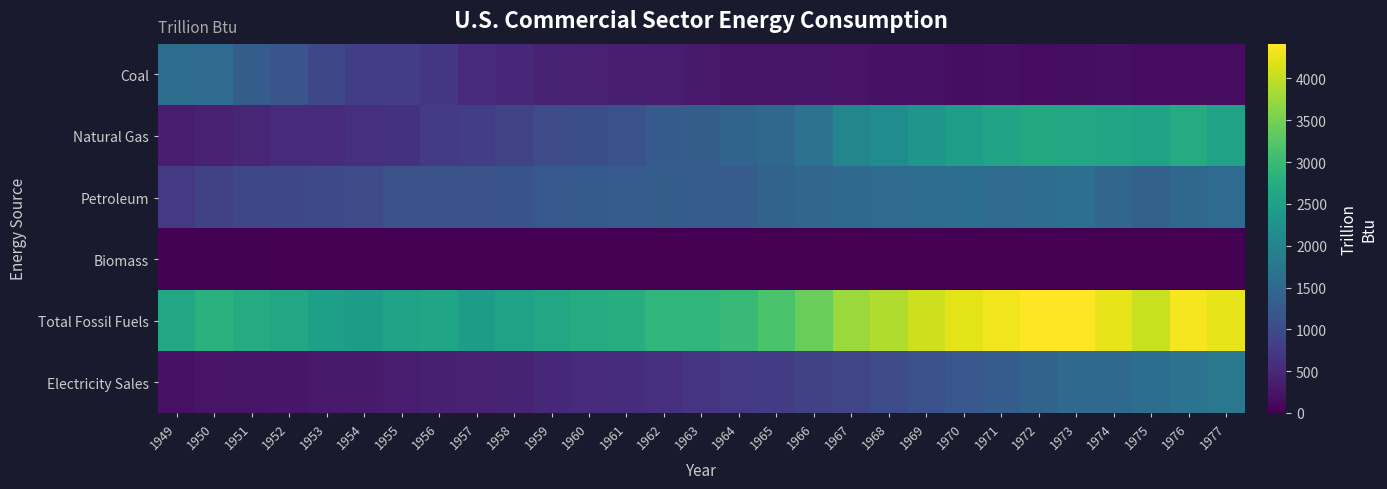

At which category is the sum across all series the highest?

1976